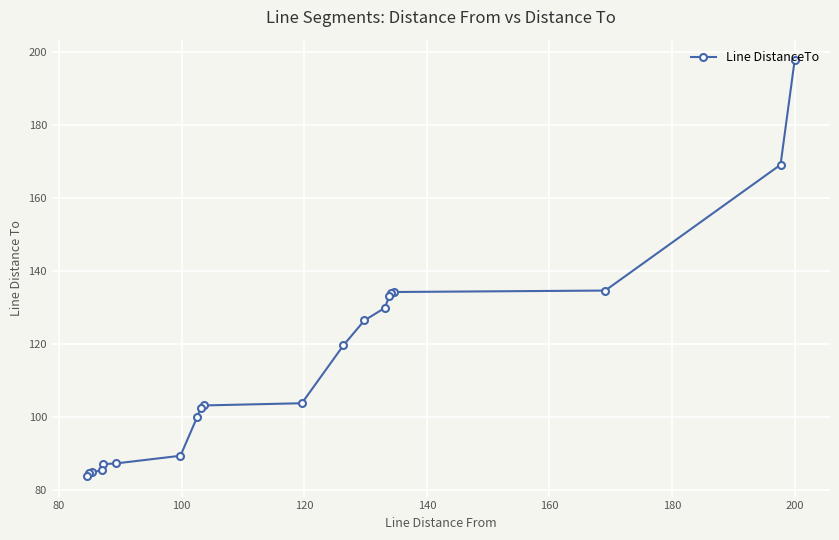

Count the number of data series in this chart.

1